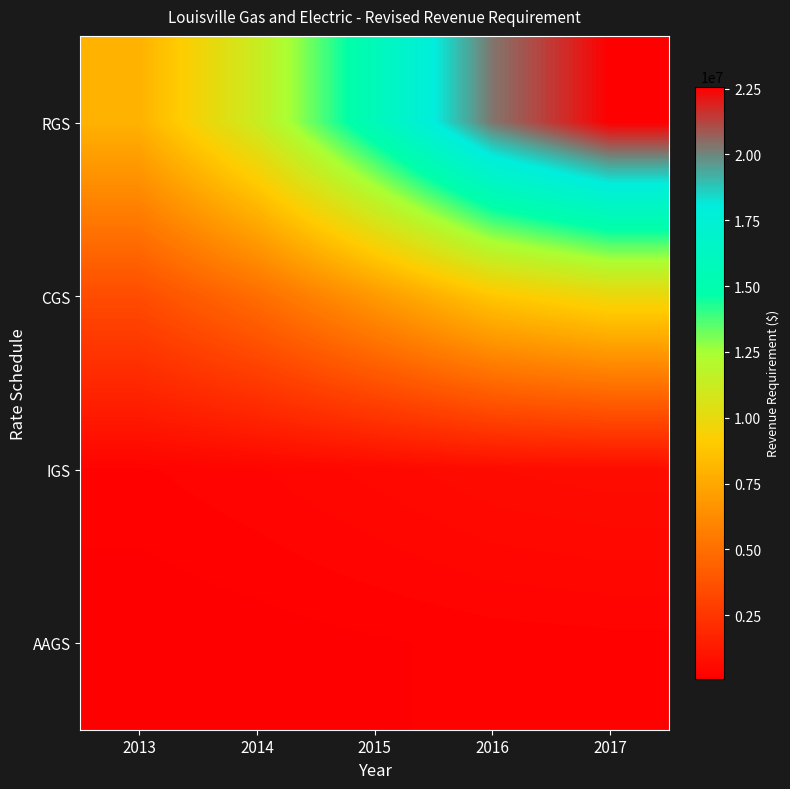

Which series changed the most between 2015 and 2016?

RGS